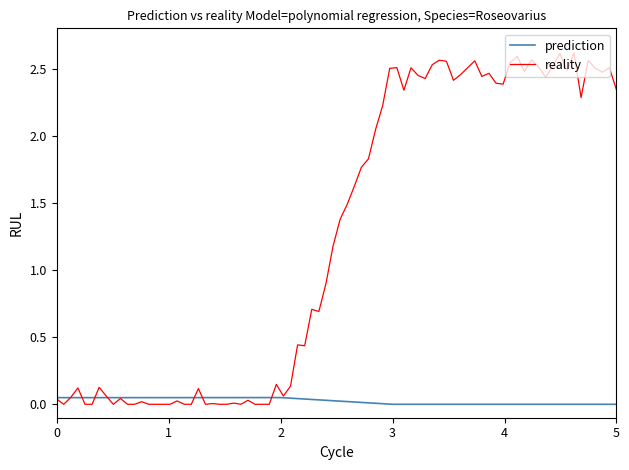

The value of prediction at 4 is 0.0. True or false?

True